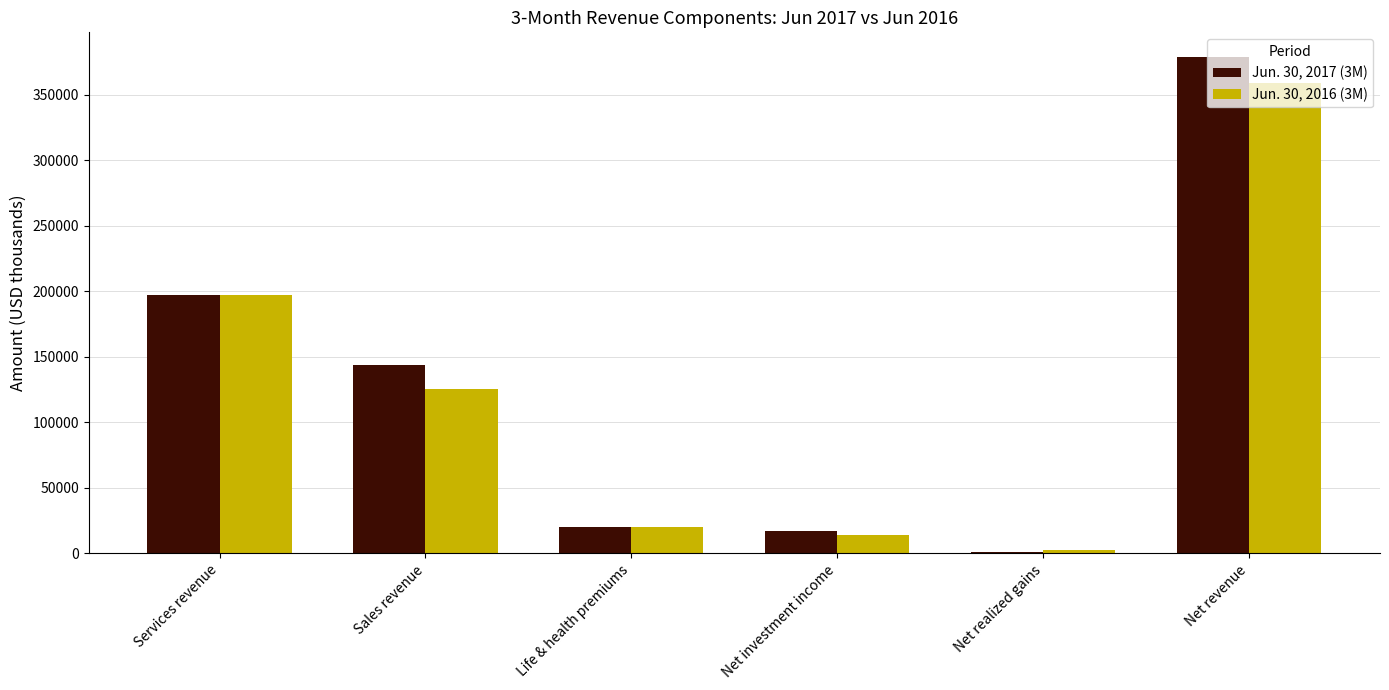

Are the bars horizontal?

No